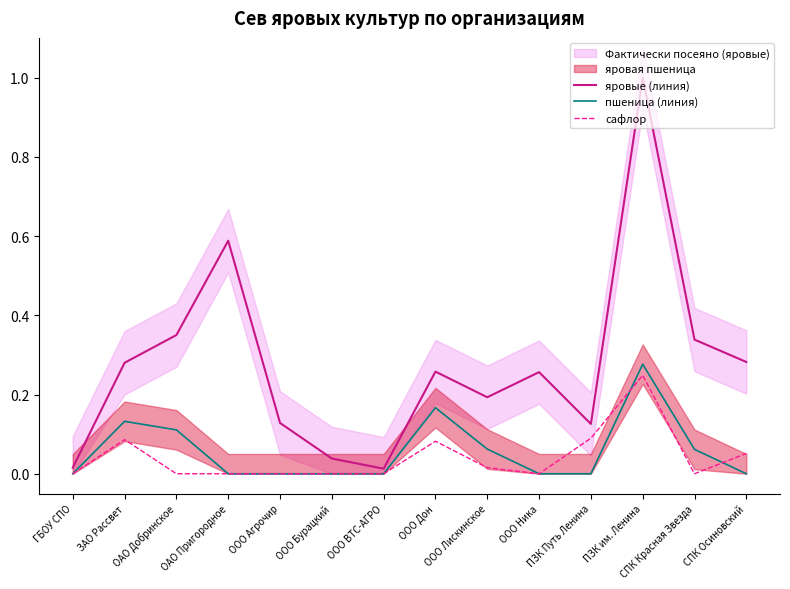

Rank the categories by пшеница (линия) value from lowest to highest.

ГБОУ СПО, ОАО Пригородное, ООО Агрочир, ООО Бурацкий, ООО ВТС-АГРО, ООО Ника, ПЗК Путь Ленина, СПК Осиновский, СПК Красная Звезда, ООО Лискинское, ОАО Добринское, ЗАО Рассвет, ООО Дон, ПЗК им. Ленина